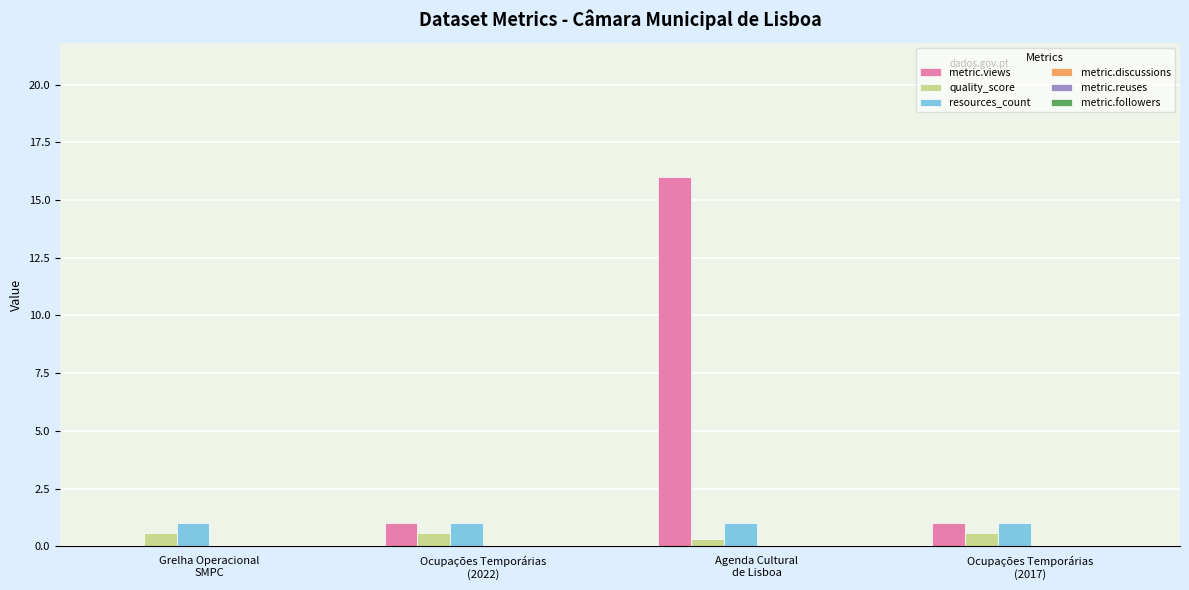

Are the bars horizontal?

No